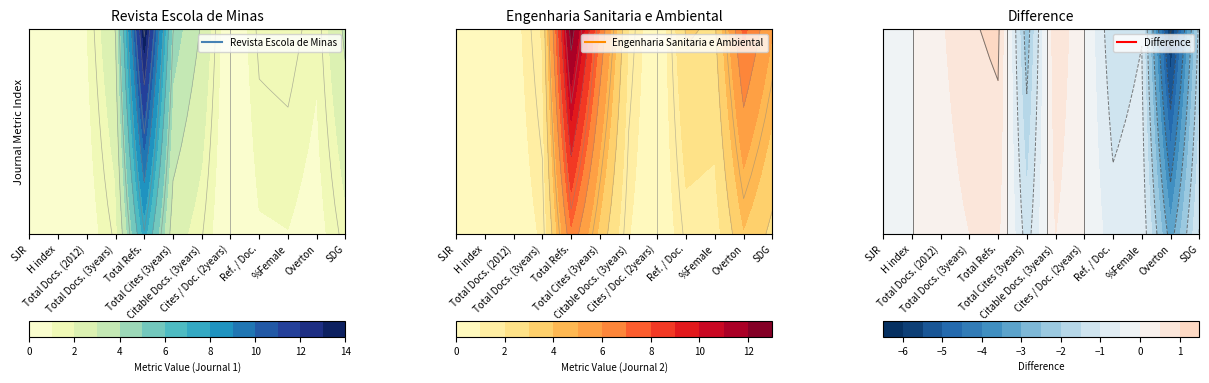

At which category does the chart reach its peak across all series?

Total Refs.